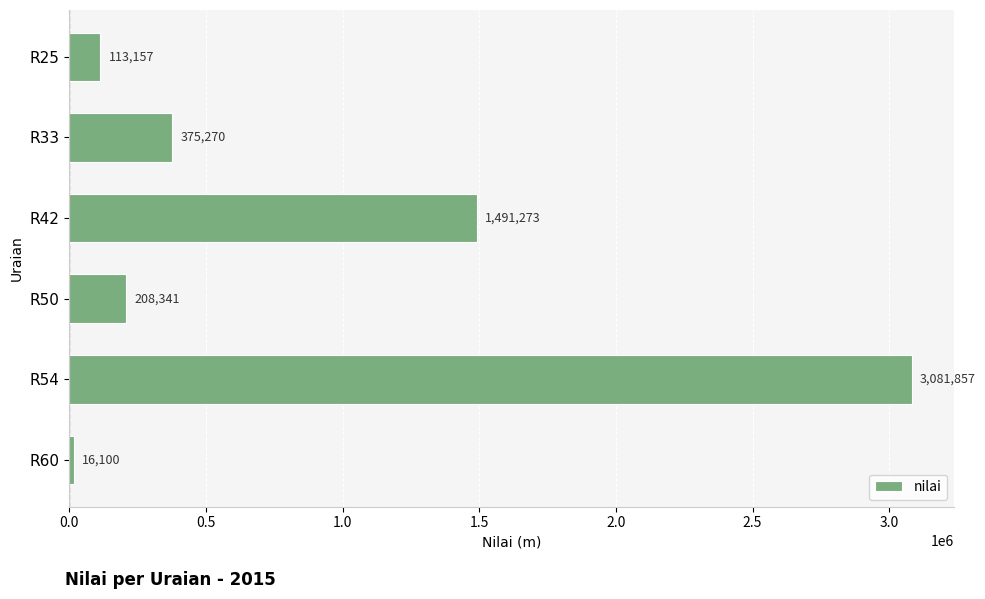

At which label is the value closest to 1548978?

R42